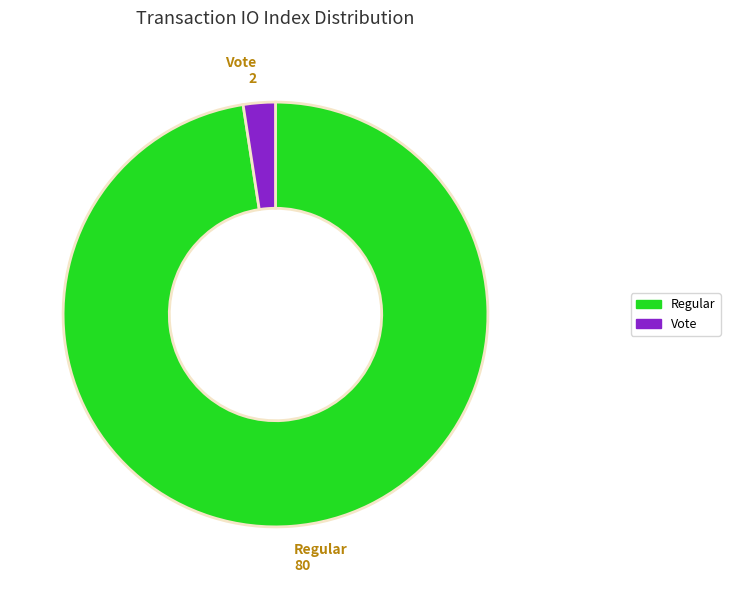

Is there any slice that represents more than half of the pie?

Yes